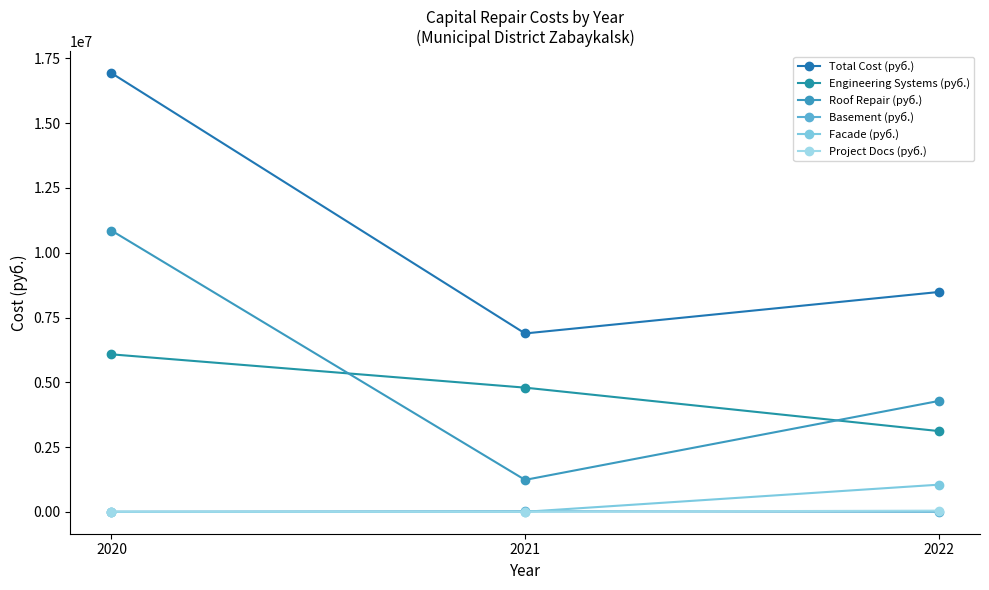

True or false: Facade (руб.) has a value of 0.0 at 2020.

True